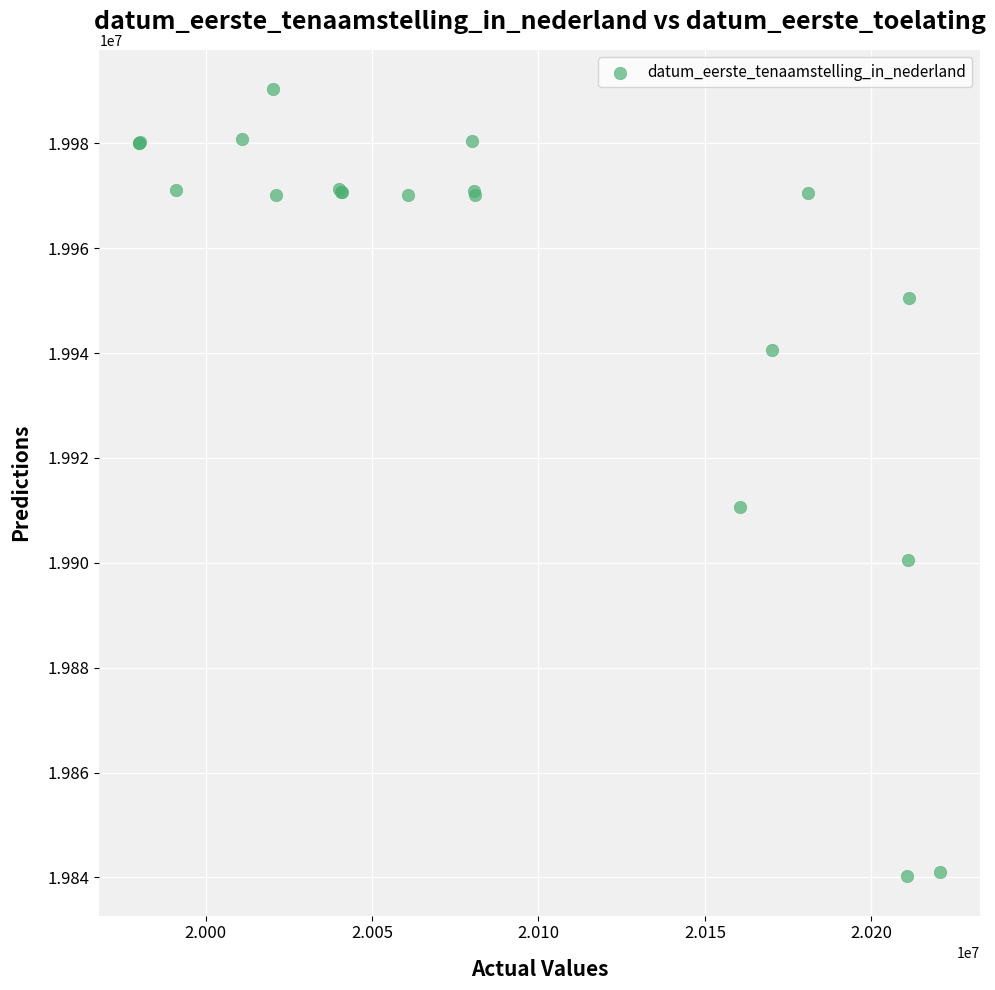

What Y value in the scatter plot is closest to 19915265?

19910725